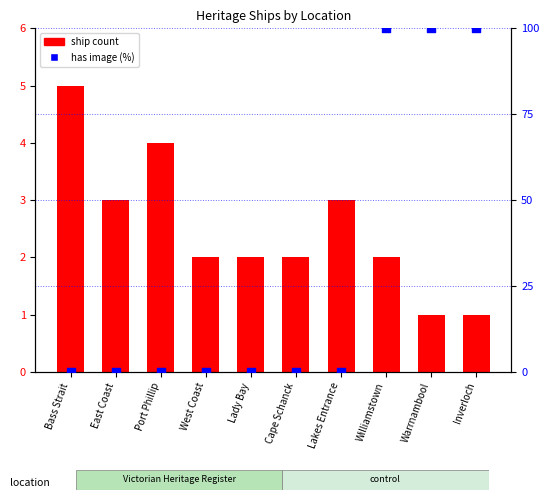

What is the total value across all series at Cape Schanck?

2